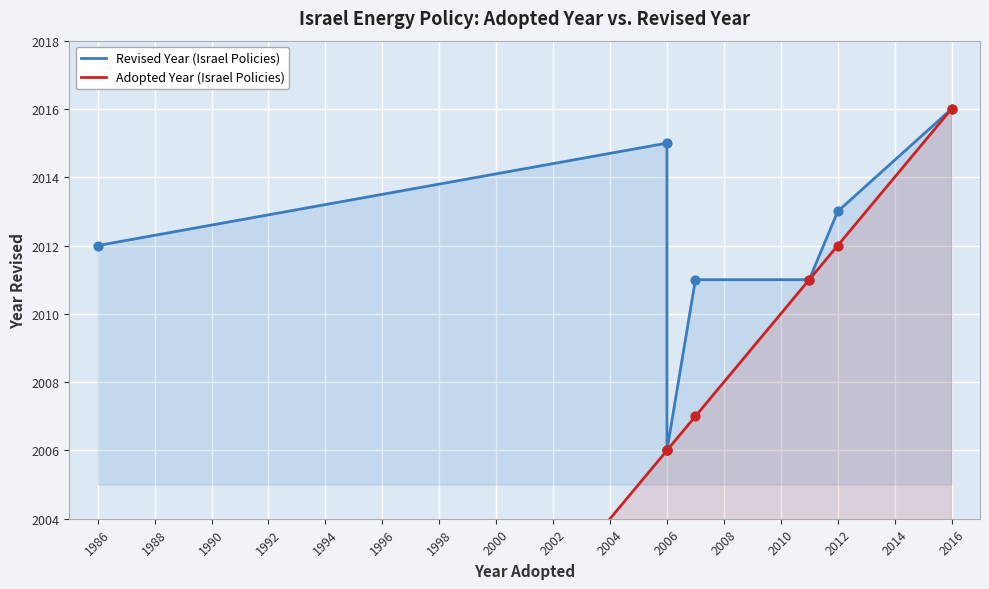

What is the total value across all series at 2012?

4025